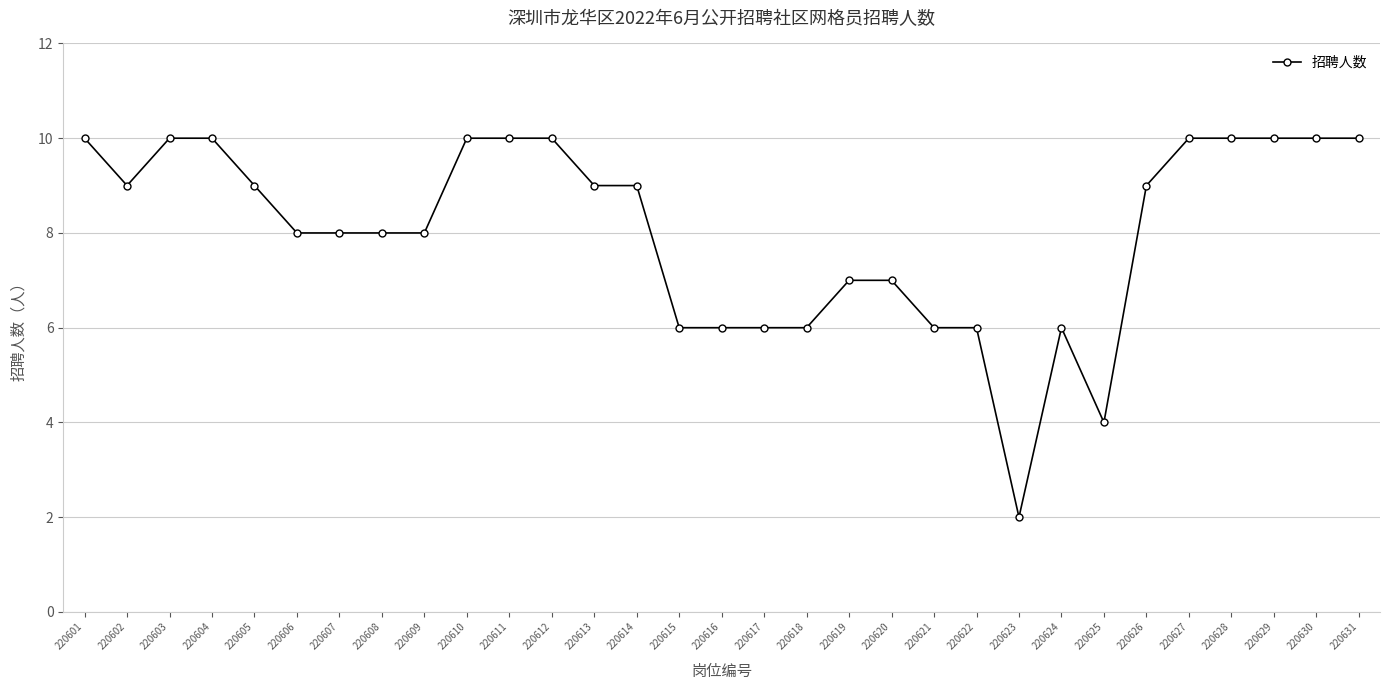

Count the values in the range 6 to 10.

29